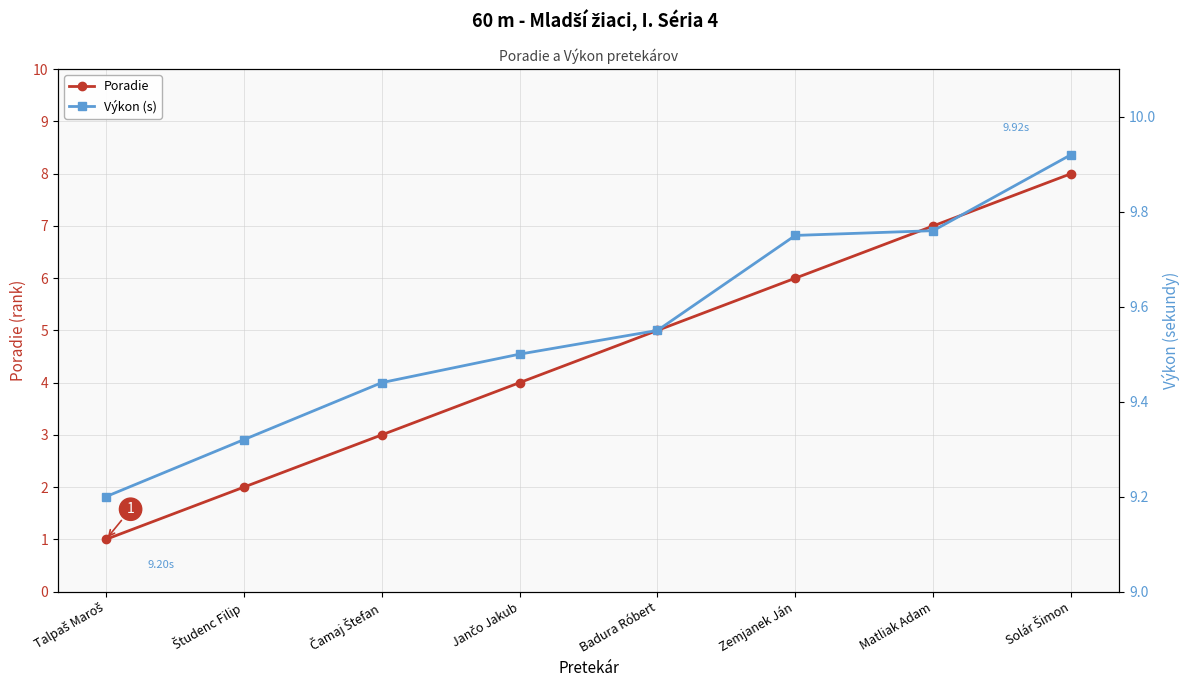

Which series has the largest range (max minus min)?

Poradie